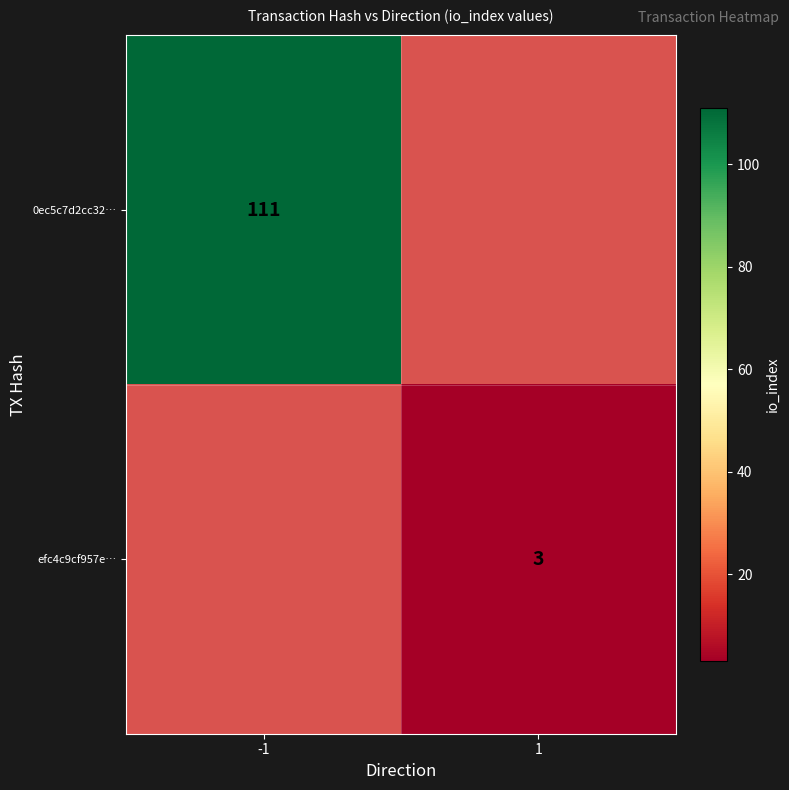

How many distinct data groups are displayed?

2